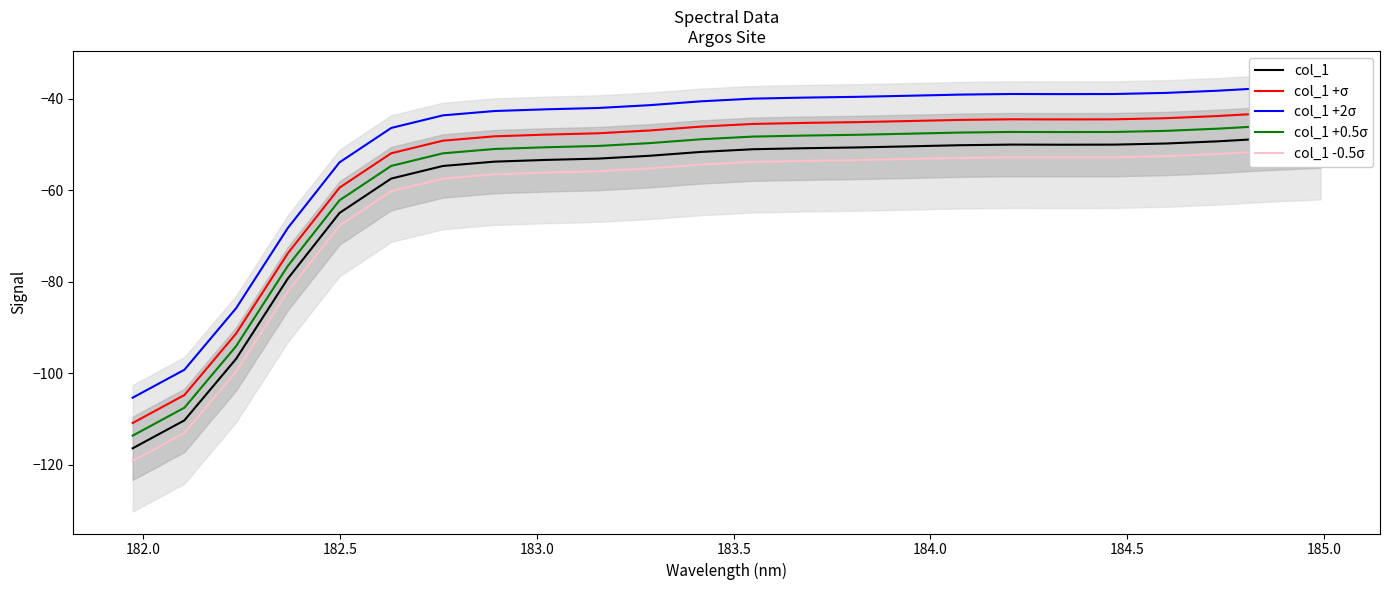

Reading left to right, list all the values displayed in this chart.

col_1: -116.4	-110.3	-96.8	-79.3	-65.0	-57.4	-54.7	-53.7	-53.4	-53.1	-52.5	-51.6	-51.0	-50.8	-50.6	-50.4	-50.2	-50.0	-50.0	-50.0	-49.8	-49.3	-48.7	-48.2
col_1 +σ: -110.8	-104.7	-91.3	-73.8	-59.4	-51.9	-49.2	-48.2	-47.8	-47.5	-46.9	-46.1	-45.5	-45.3	-45.1	-44.9	-44.6	-44.5	-44.5	-44.5	-44.3	-43.8	-43.1	-42.6
col_1 +2σ: -105.3	-99.2	-85.8	-68.2	-53.9	-46.4	-43.6	-42.7	-42.3	-42.0	-41.4	-40.6	-40.0	-39.8	-39.6	-39.3	-39.1	-39.0	-39.0	-39.0	-38.7	-38.2	-37.6	-37.1
col_1 +0.5σ: -113.6	-107.5	-94.1	-76.5	-62.2	-54.7	-51.9	-51.0	-50.6	-50.3	-49.7	-48.8	-48.3	-48.0	-47.9	-47.6	-47.4	-47.3	-47.3	-47.3	-47.0	-46.5	-45.9	-45.4
col_1 -0.5σ: -119.1	-113.0	-99.6	-82.1	-67.7	-60.2	-57.5	-56.5	-56.1	-55.8	-55.2	-54.4	-53.8	-53.6	-53.4	-53.2	-52.9	-52.8	-52.8	-52.8	-52.5	-52.1	-51.4	-50.9